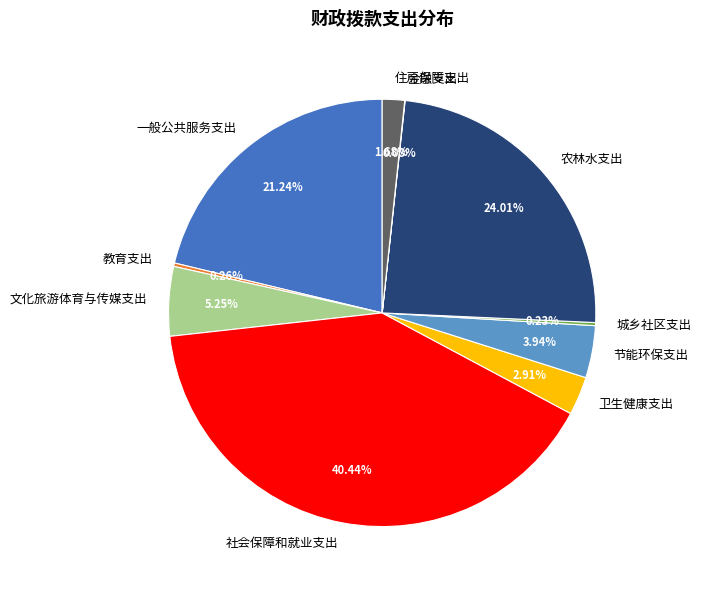

Does any single category account for the majority?

No